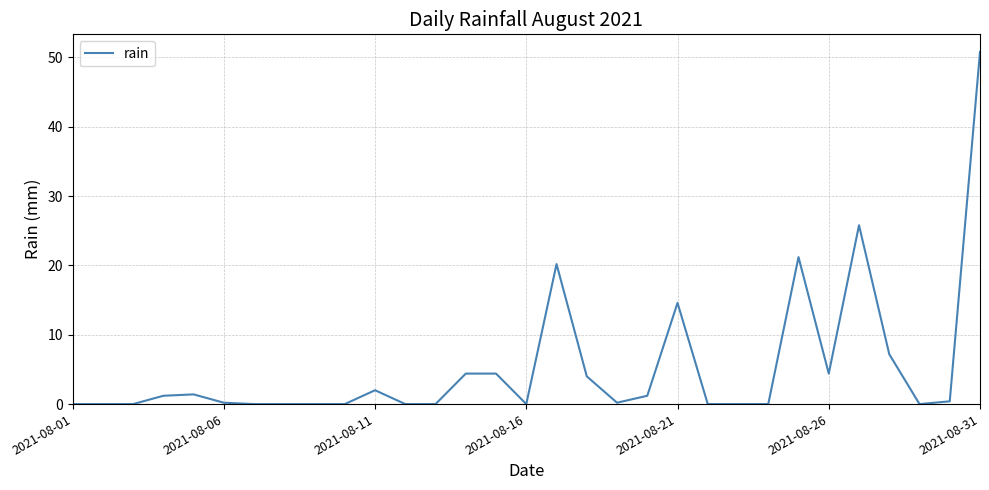

What is the maximum value shown in the chart?

50.8